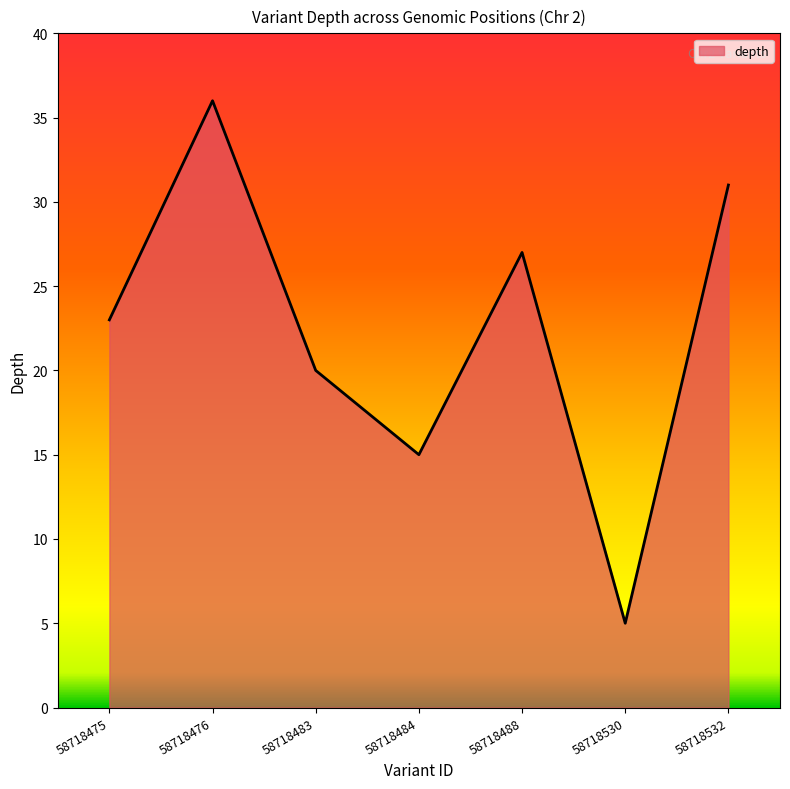

What is the difference between the maximum and minimum values?

31